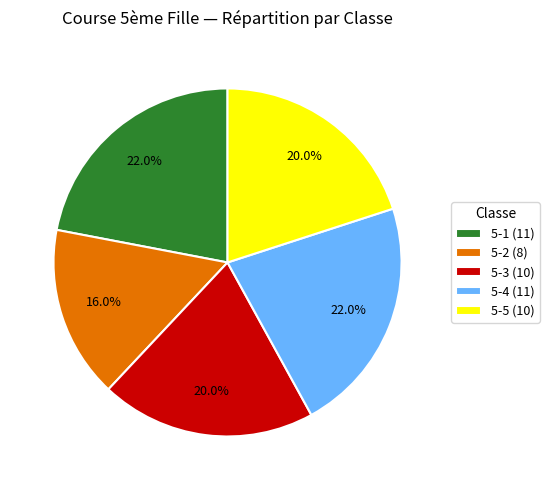

Combined, do 5-3 (10) and 5-1 (11) account for over 50%?

No